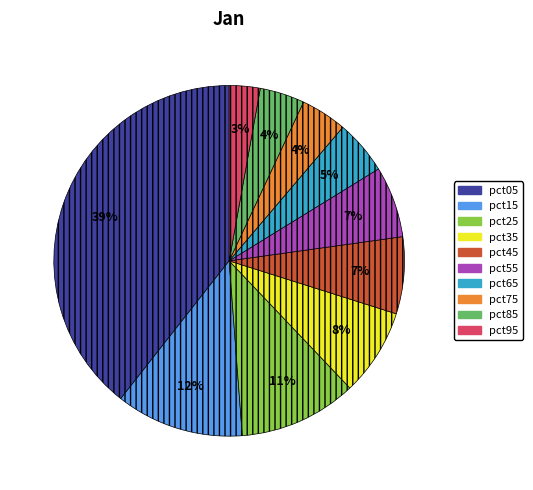

Which category has the biggest portion of the pie?

pct05